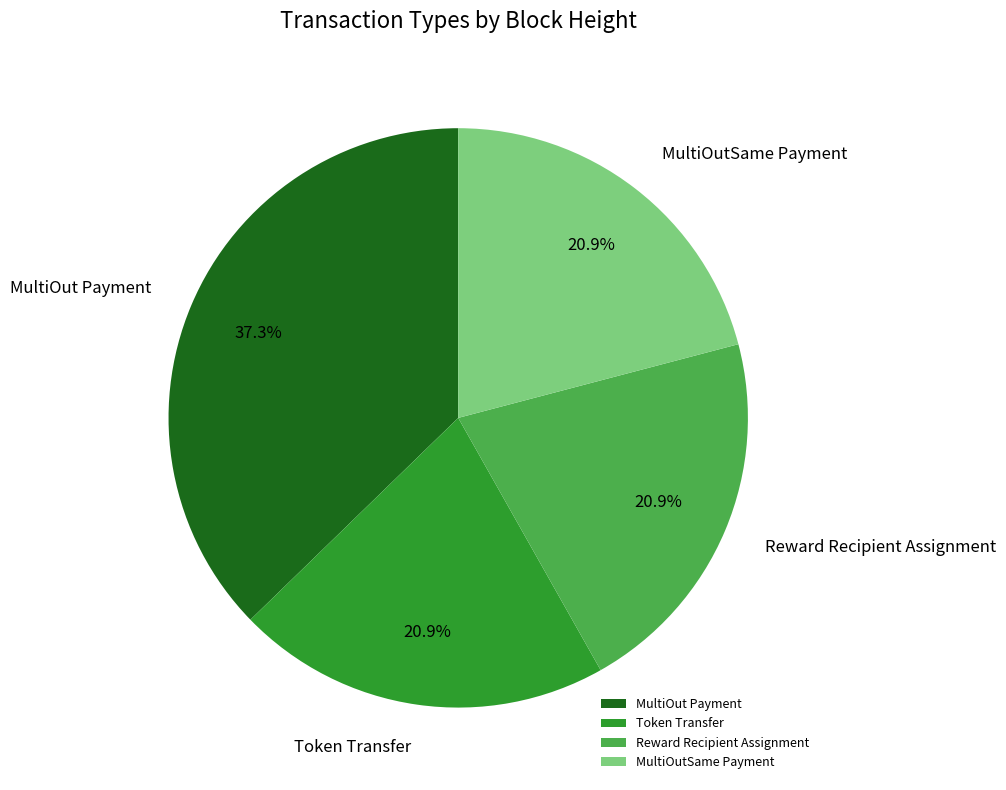

How many slices are in this pie chart?

4